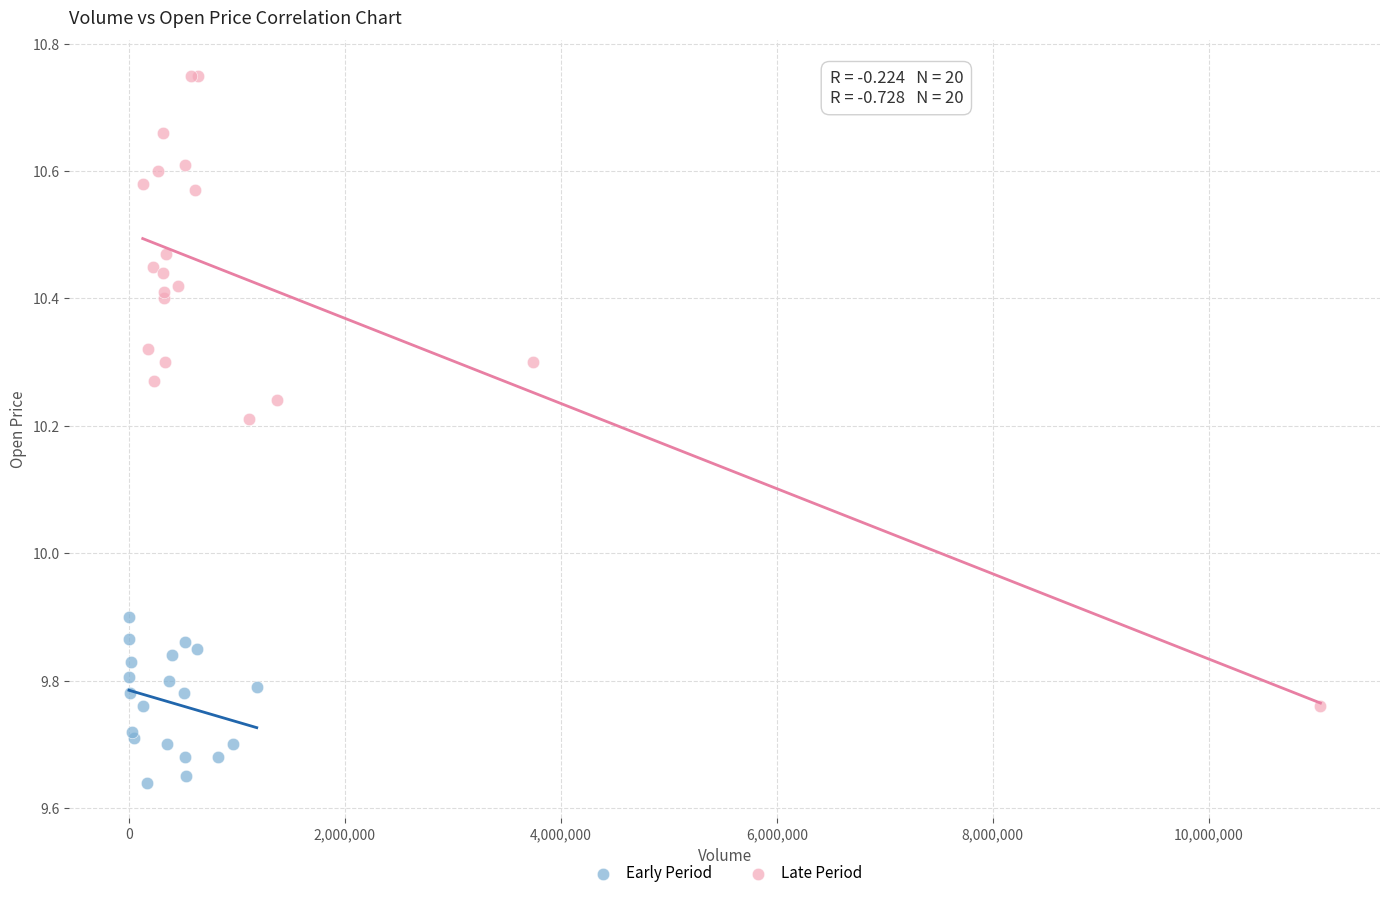

What are all the series names shown in the legend?

Early Period, Late Period